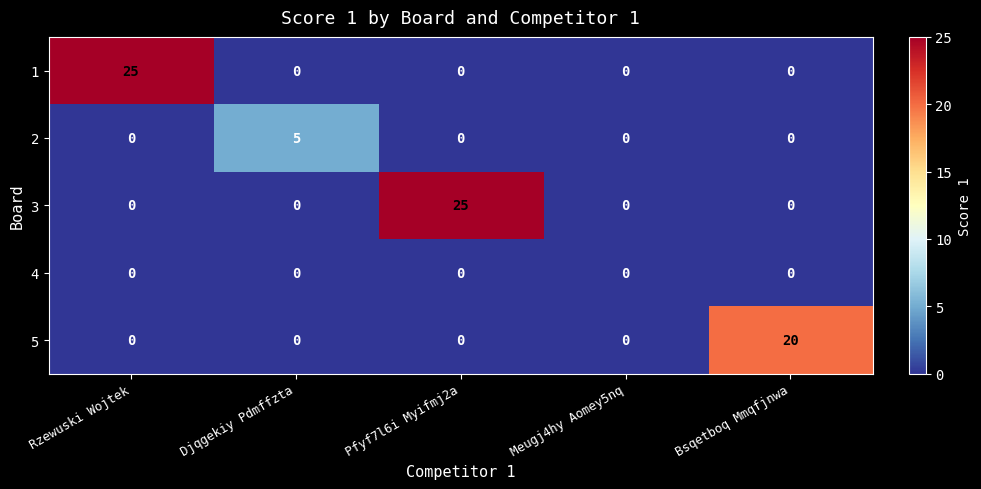

How many categories are shown in the chart?

5